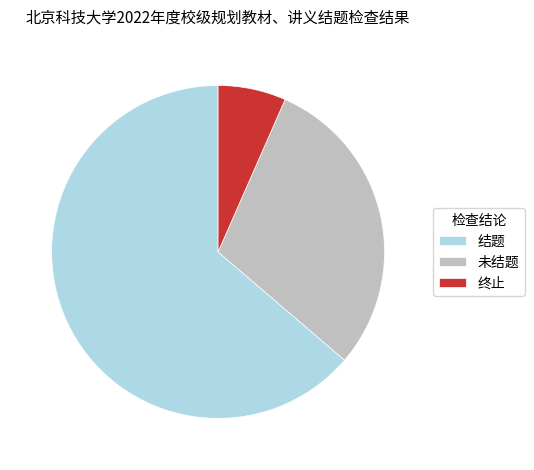

Is it true that 结题 is 64% of the pie?

True